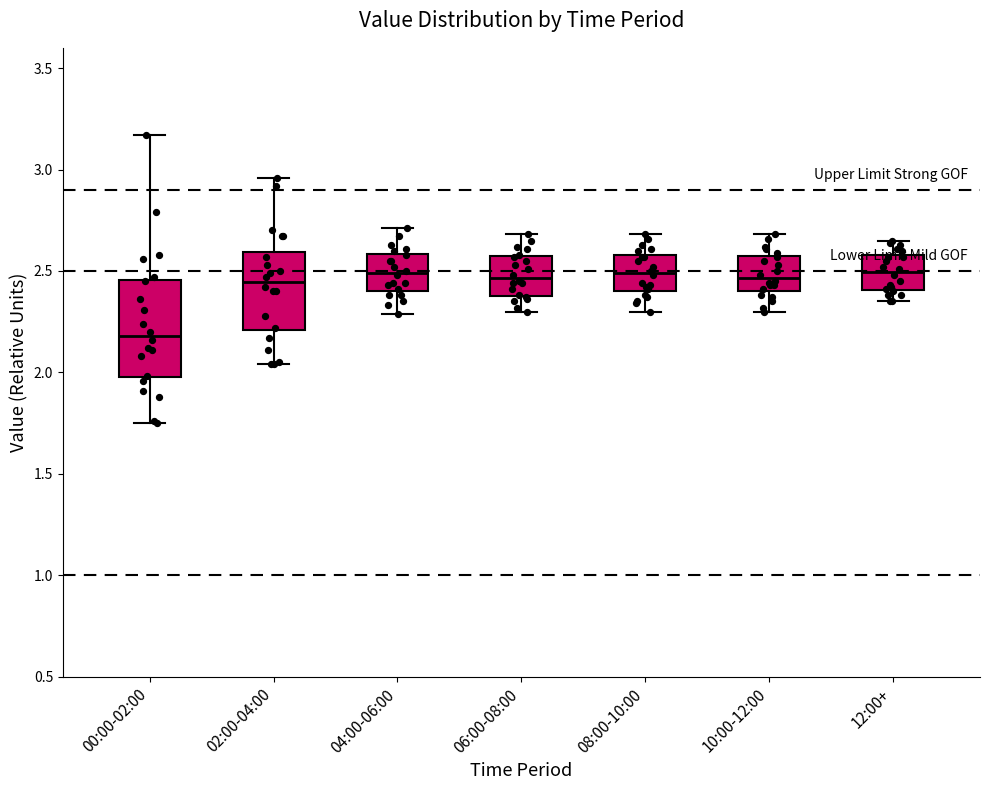

Where is the lower edge of the box for 00:00-02:00 on the y-axis? The values are not printed on the chart, so give them approximately, as read against the axis.

2.00